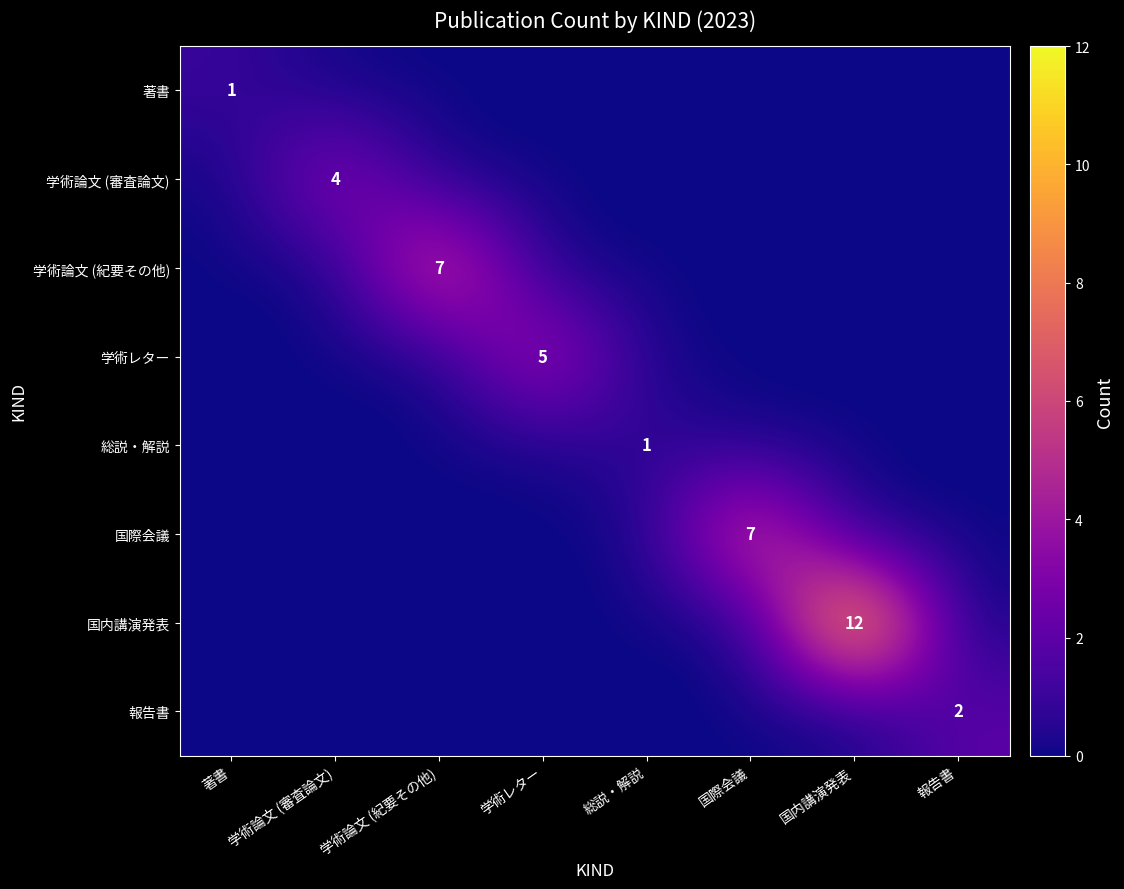

Is it true that 学術論文 (紀要その他) equals 7 at 学術論文 (紀要その他)?

True